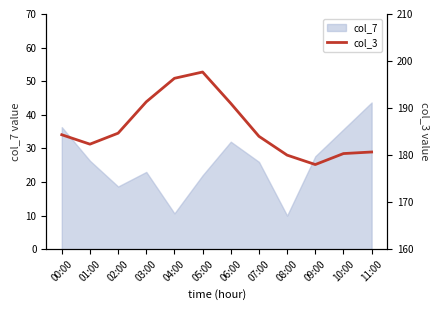

Does the chart have visible grid lines?

No